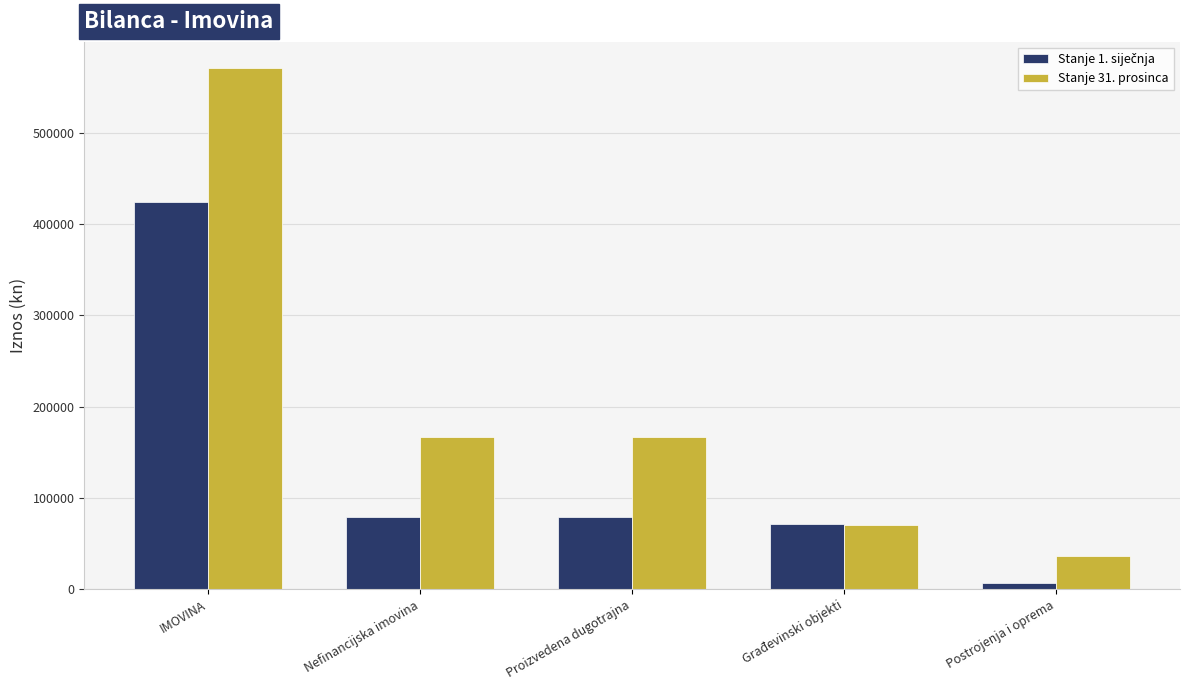

What is the total value across all series at Građevinski objekti?

142410.9